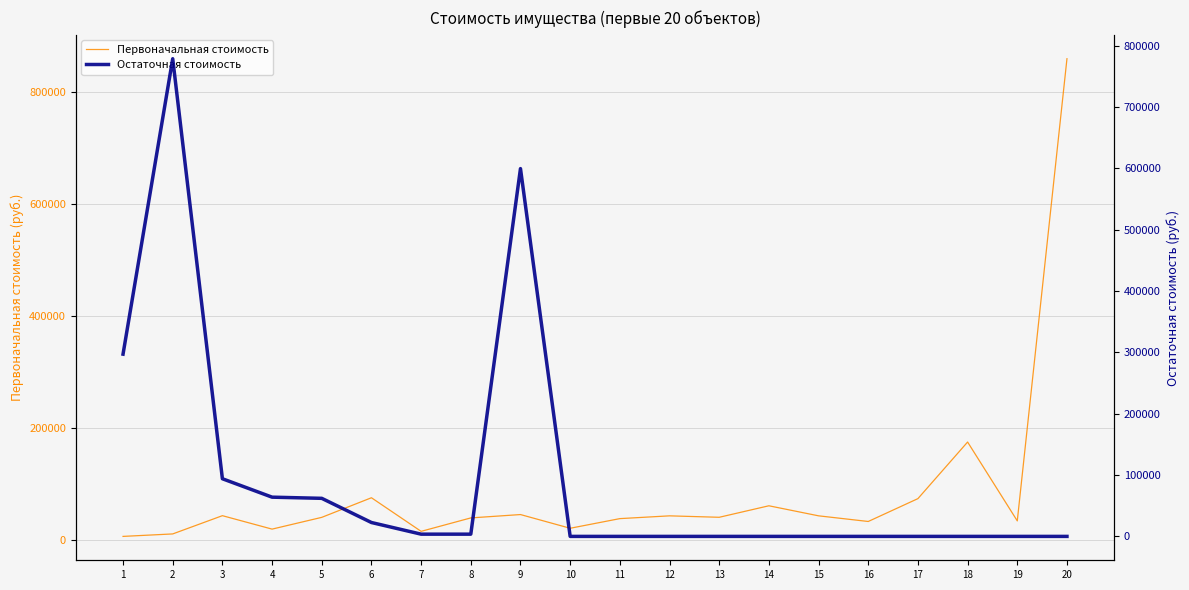

Which series has the largest total across all categories?

Остаточная стоимость